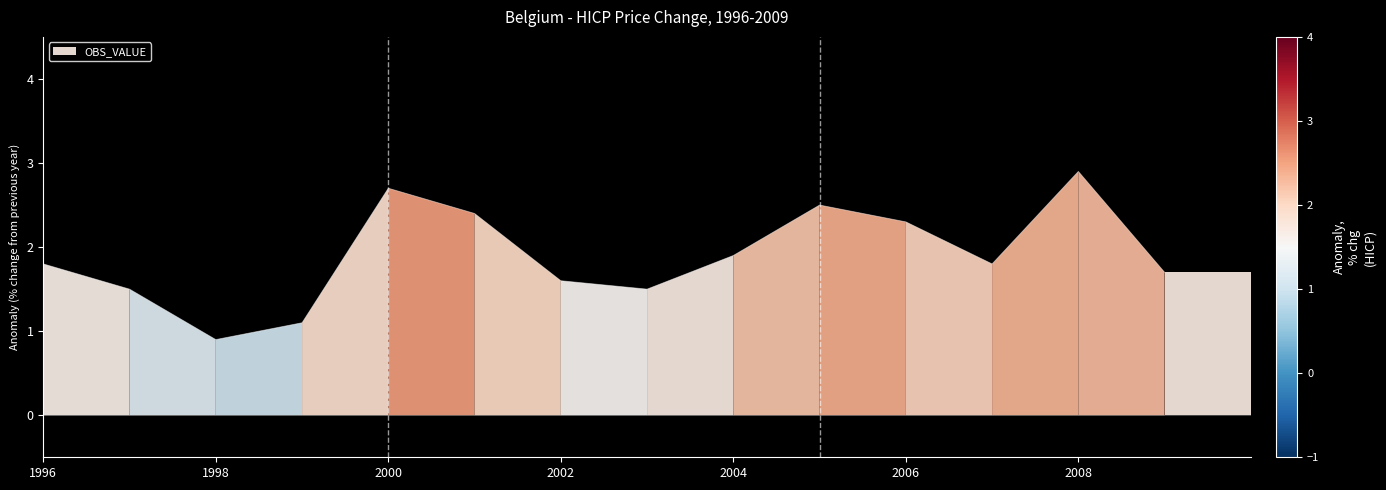

At which label does the data first exceed 1?

1996